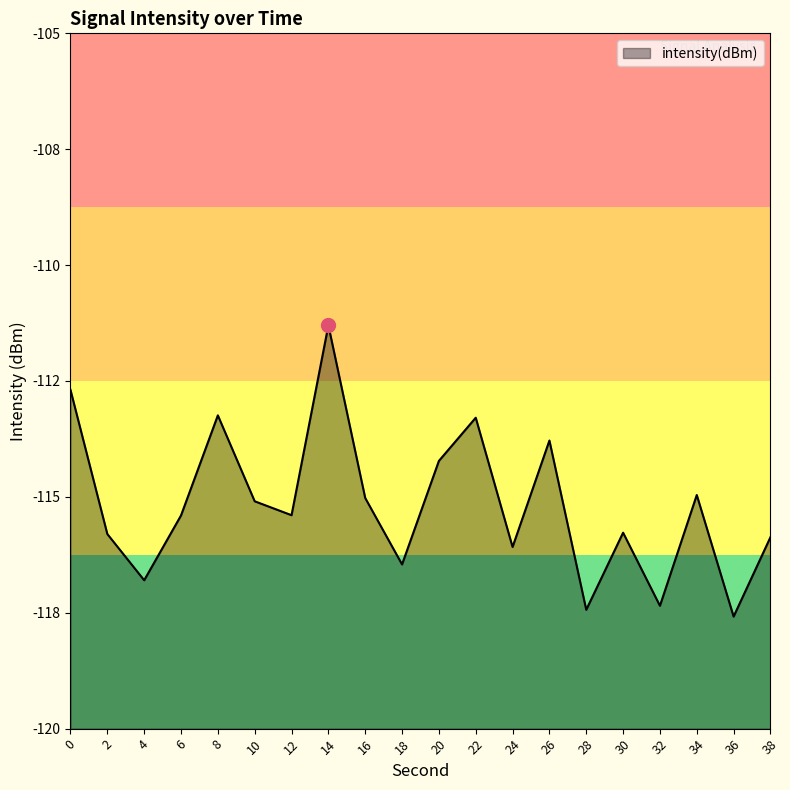

How many series are shown in this chart?

1